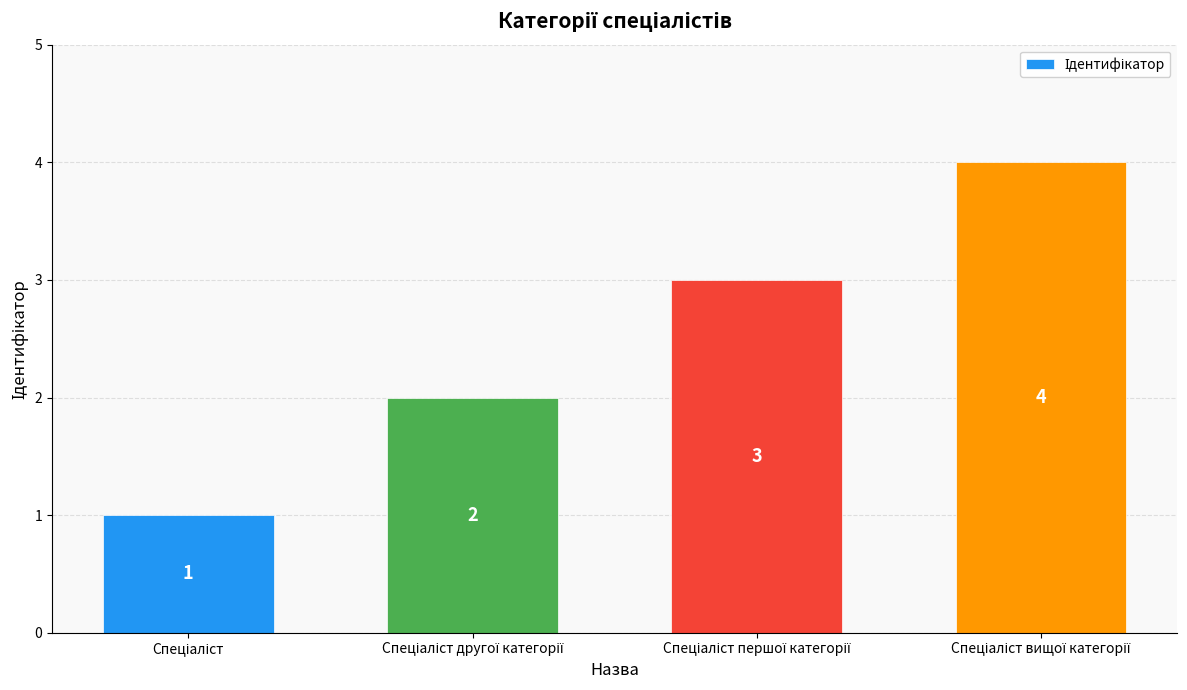

What is the value of the 2nd bar from the left?

2